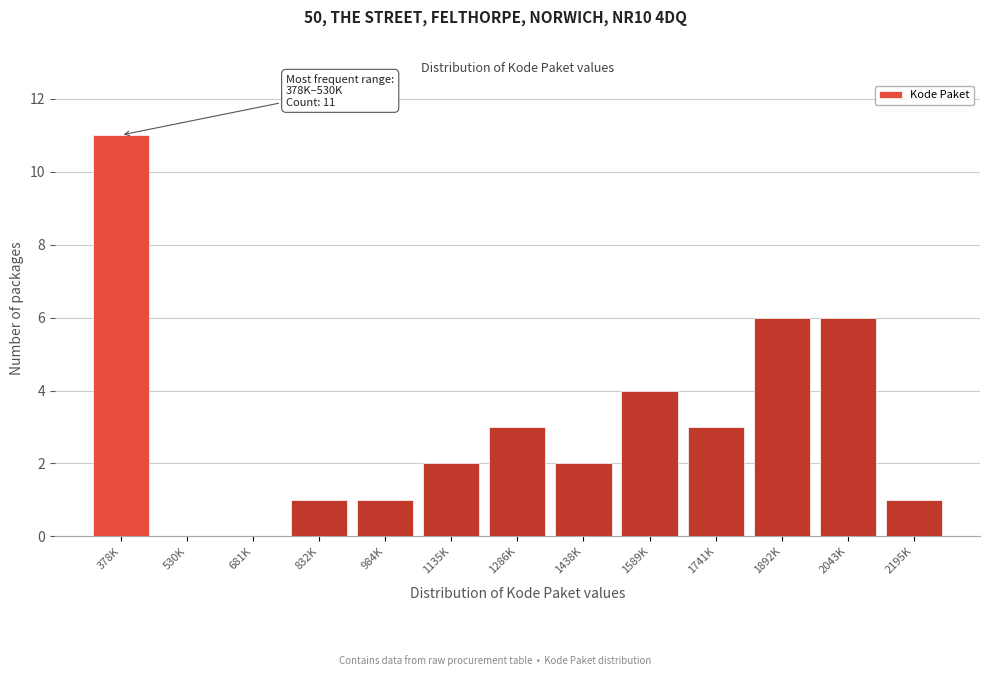

Reading right to left, list all the values displayed in this chart.

2195K=1	2043K=6	1892K=6	1741K=3	1589K=4	1438K=2	1286K=3	1135K=2	984K=1	832K=1	681K=0	530K=0	378K=11